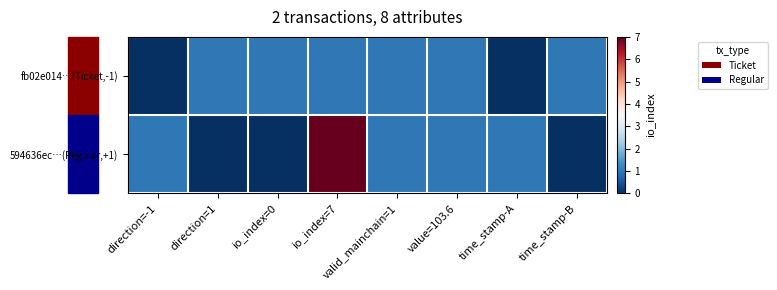

Reading left to right, list all the values displayed in this chart.

fb02e014…(Ticket,-1): direction=-1=0	direction=1=1	io_index=0=1	io_index=7=1	valid_mainchain=1=1	value=103.6=1	time_stamp-A=0	time_stamp-B=1
594636ec…(Regular,+1): direction=-1=1	direction=1=0	io_index=0=0	io_index=7=7	valid_mainchain=1=1	value=103.6=1	time_stamp-A=1	time_stamp-B=0